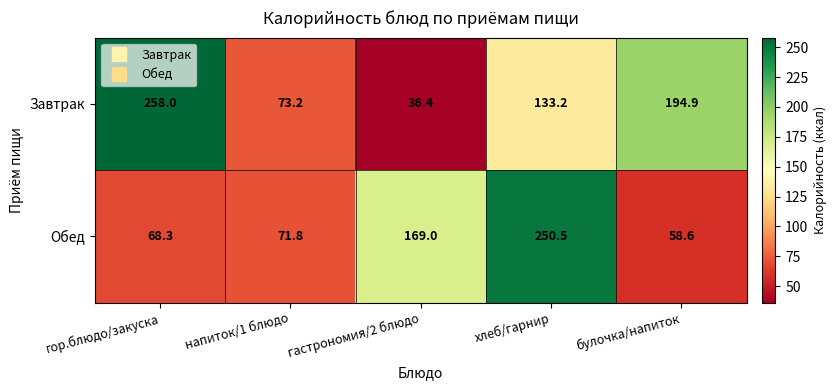

Is it true that Обед equals 284.0 at гастрономия/2 блюдо?

False